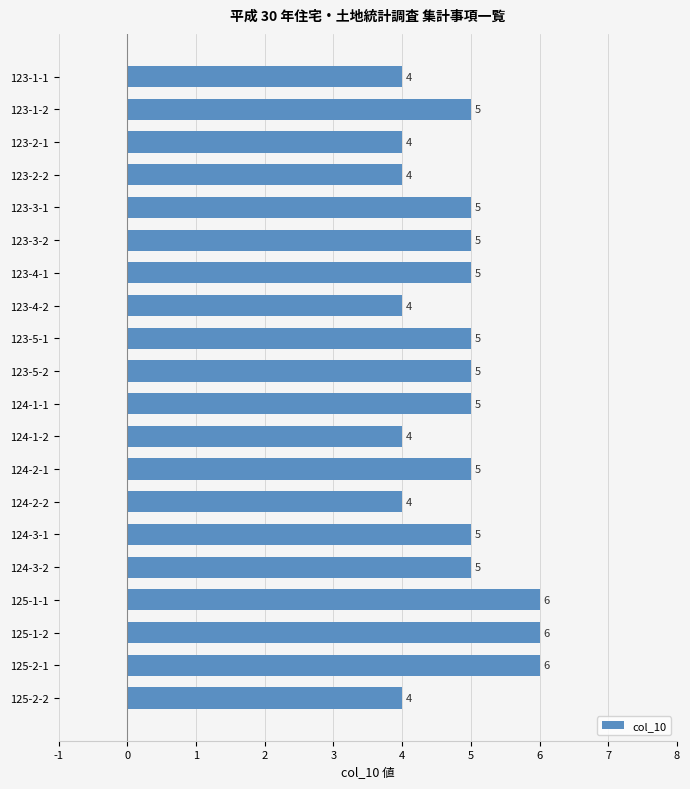

What is the greatest value displayed?

6